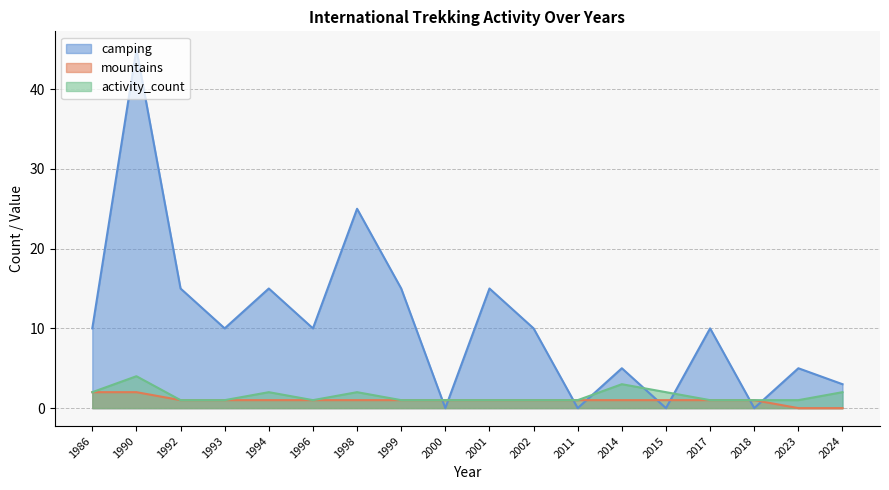

Count the number of categories in the chart.

18